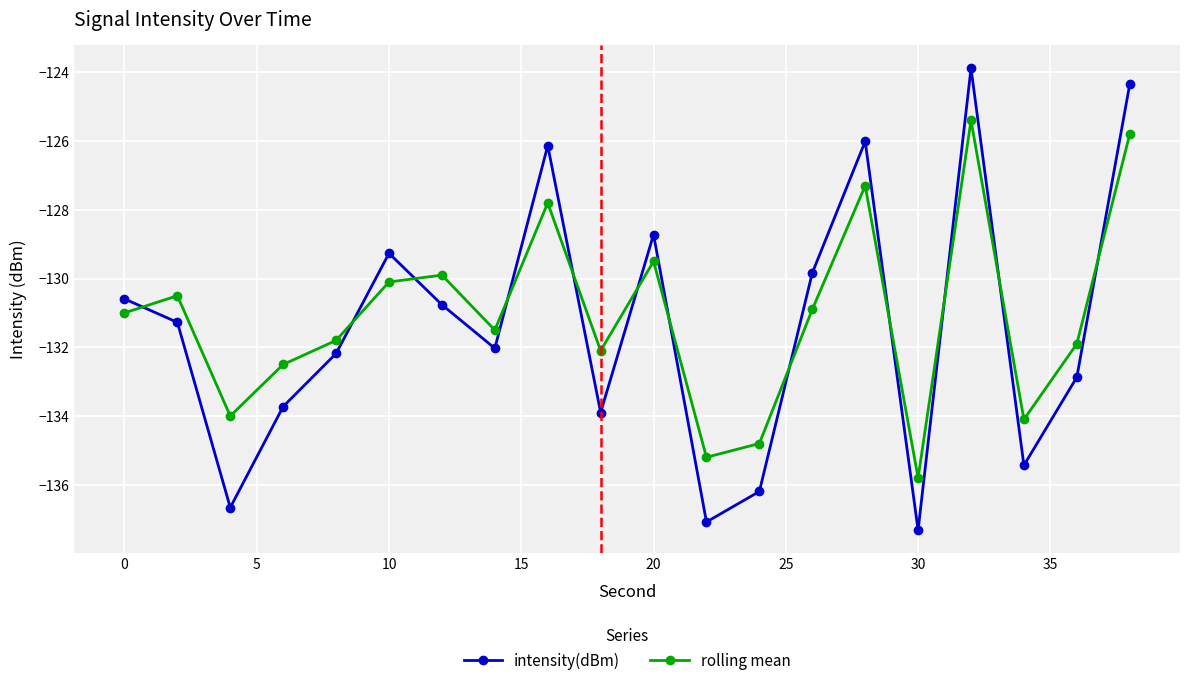

Which series has the widest spread of values?

intensity(dBm)